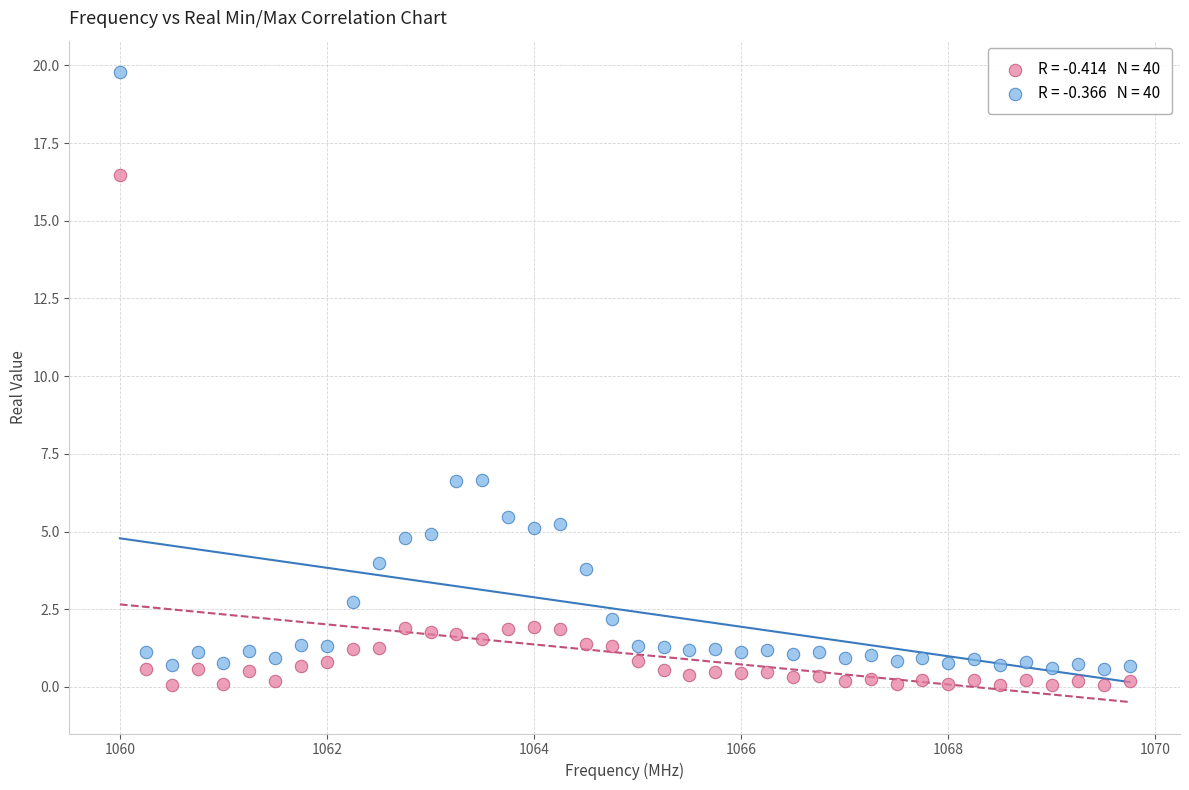

Across all data points, what is the range of X values (max minus min)?

9.8